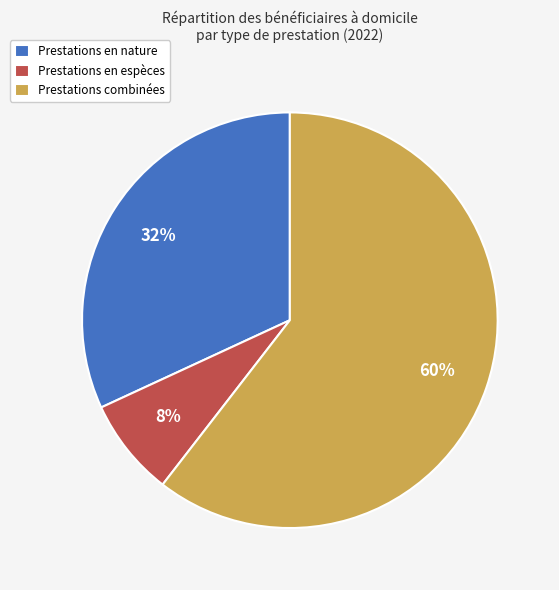

Combined, do Prestations en nature and Prestations en espèces account for over 50%?

No